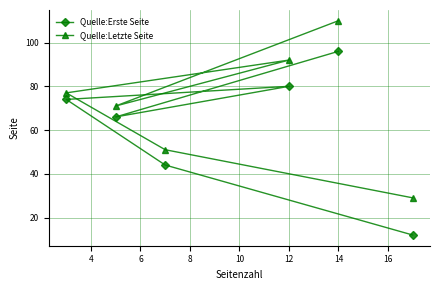

What is the minimum value for Quelle:Letzte Seite?

29